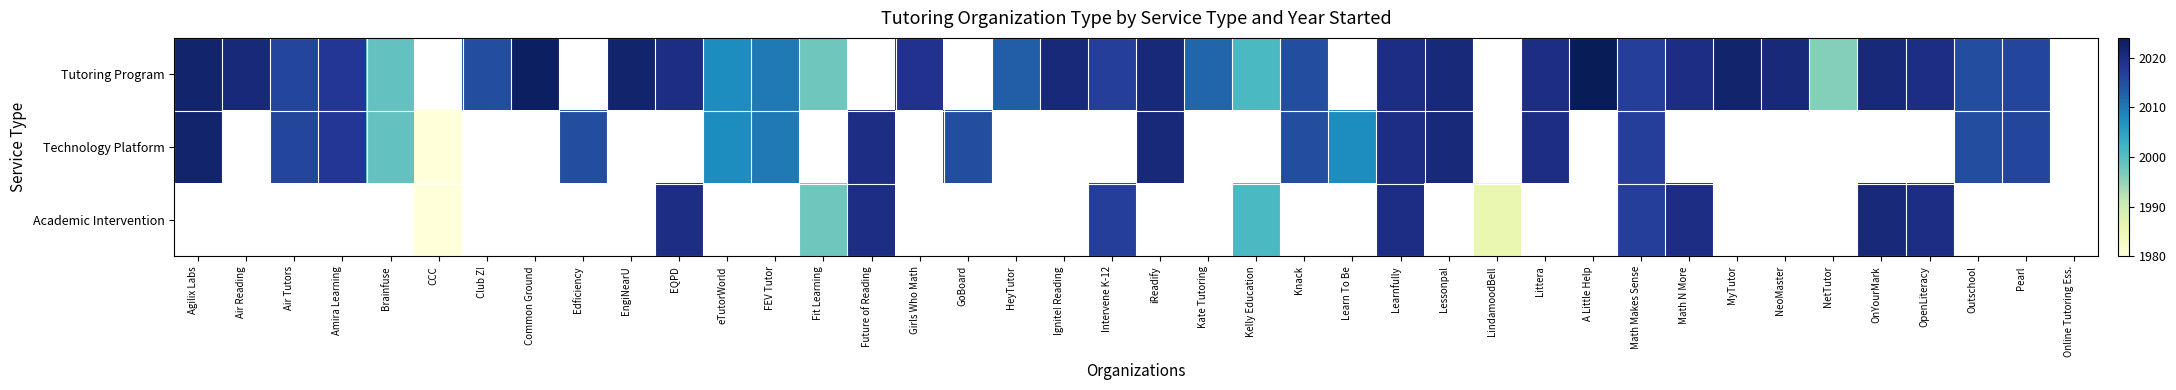

Which series has the largest range (max minus min)?

Technology Platform